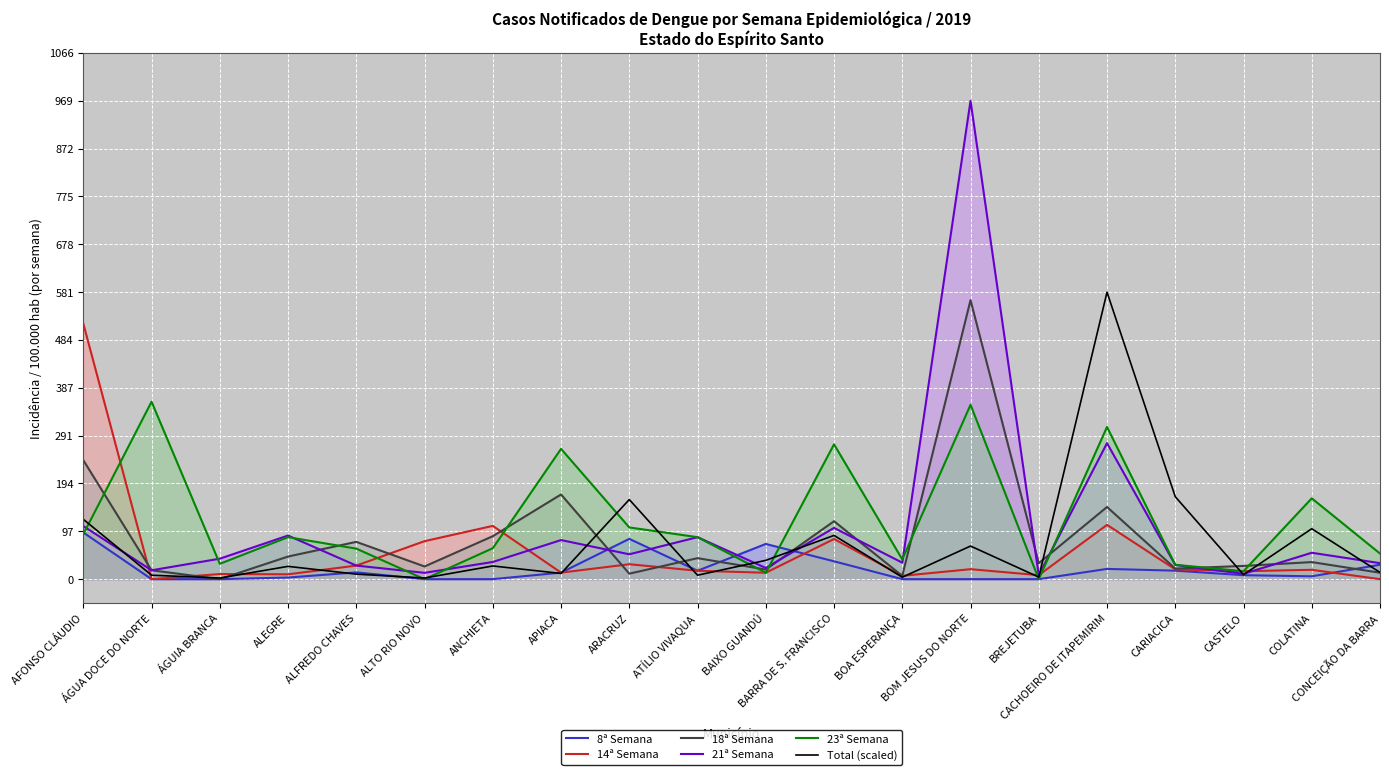

At CARIACICA, list the series in order from smallest to largest.

8ª Semana, 14ª Semana, 18ª Semana, 21ª Semana, 23ª Semana, Total (scaled)